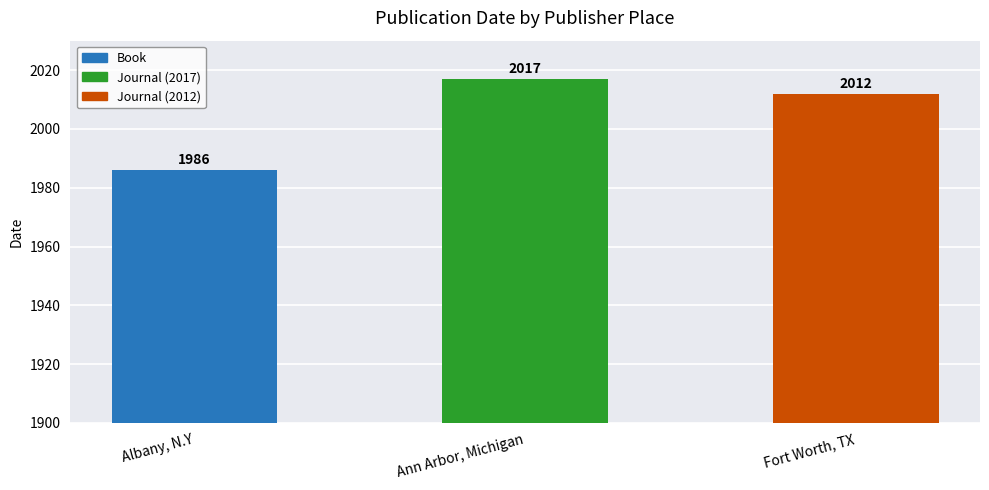

What is the change in value from Ann Arbor, Michigan to Fort Worth, TX?

-5